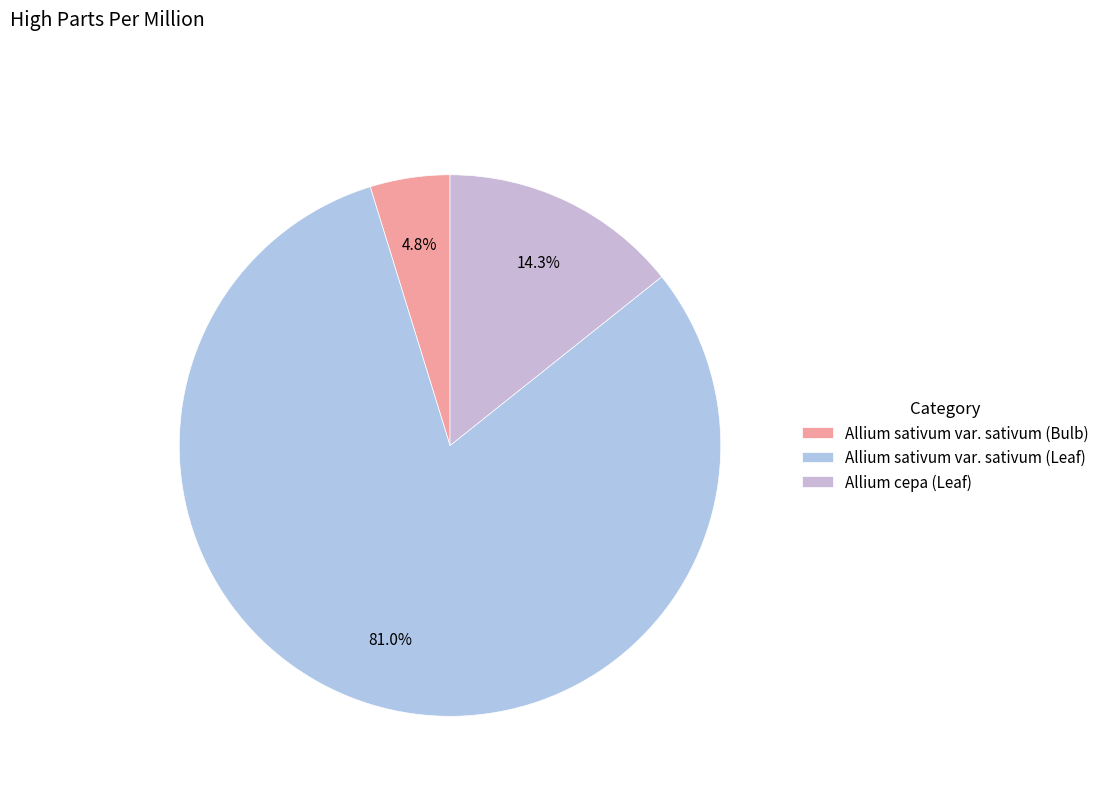

Rank the categories by value from highest to lowest.

Allium sativum var. sativum (Leaf), Allium cepa (Leaf), Allium sativum var. sativum (Bulb)